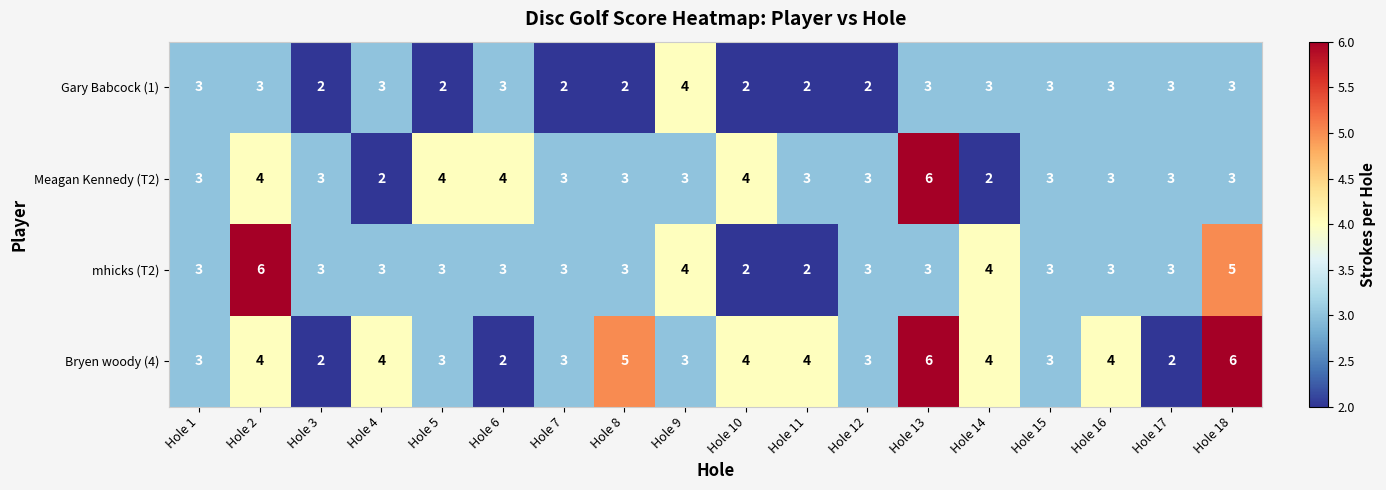

At which category is the sum across all series the highest?

Hole 13